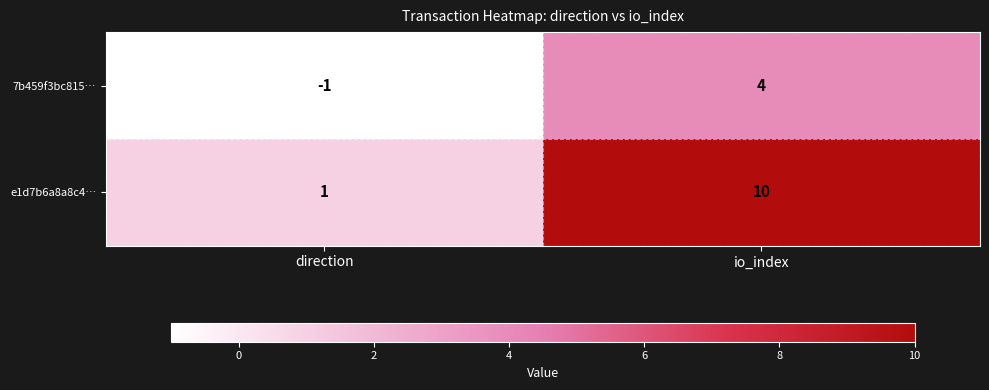

How many data points does each series have?

2